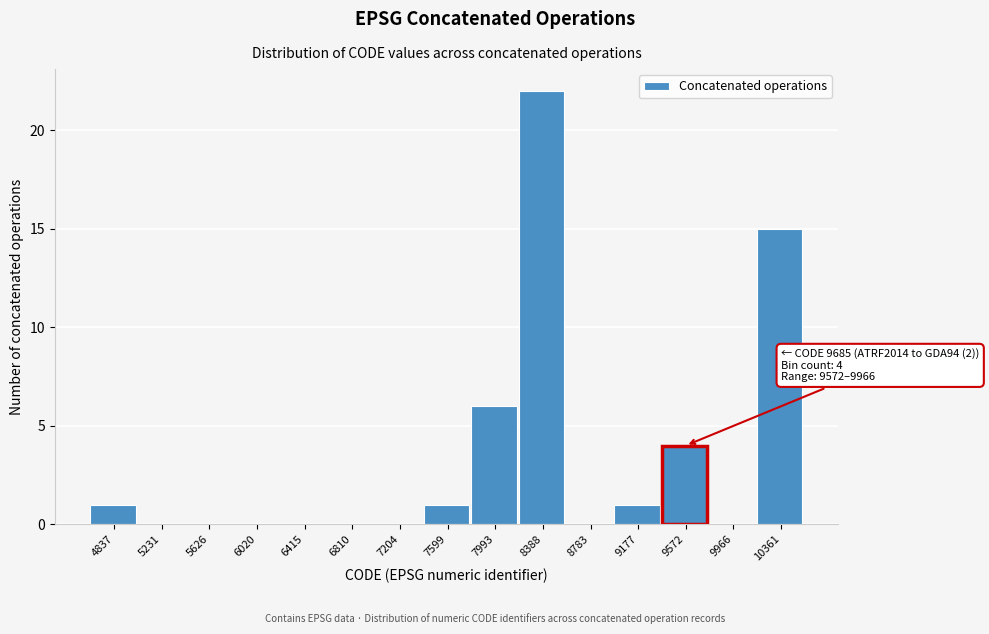

Reading left to right, extract all data points from this chart.

4837=1	5231=0	5626=0	6020=0	6415=0	6810=0	7204=0	7599=1	7993=6	8388=22	8783=0	9177=1	9572=4	9966=0	10361=15